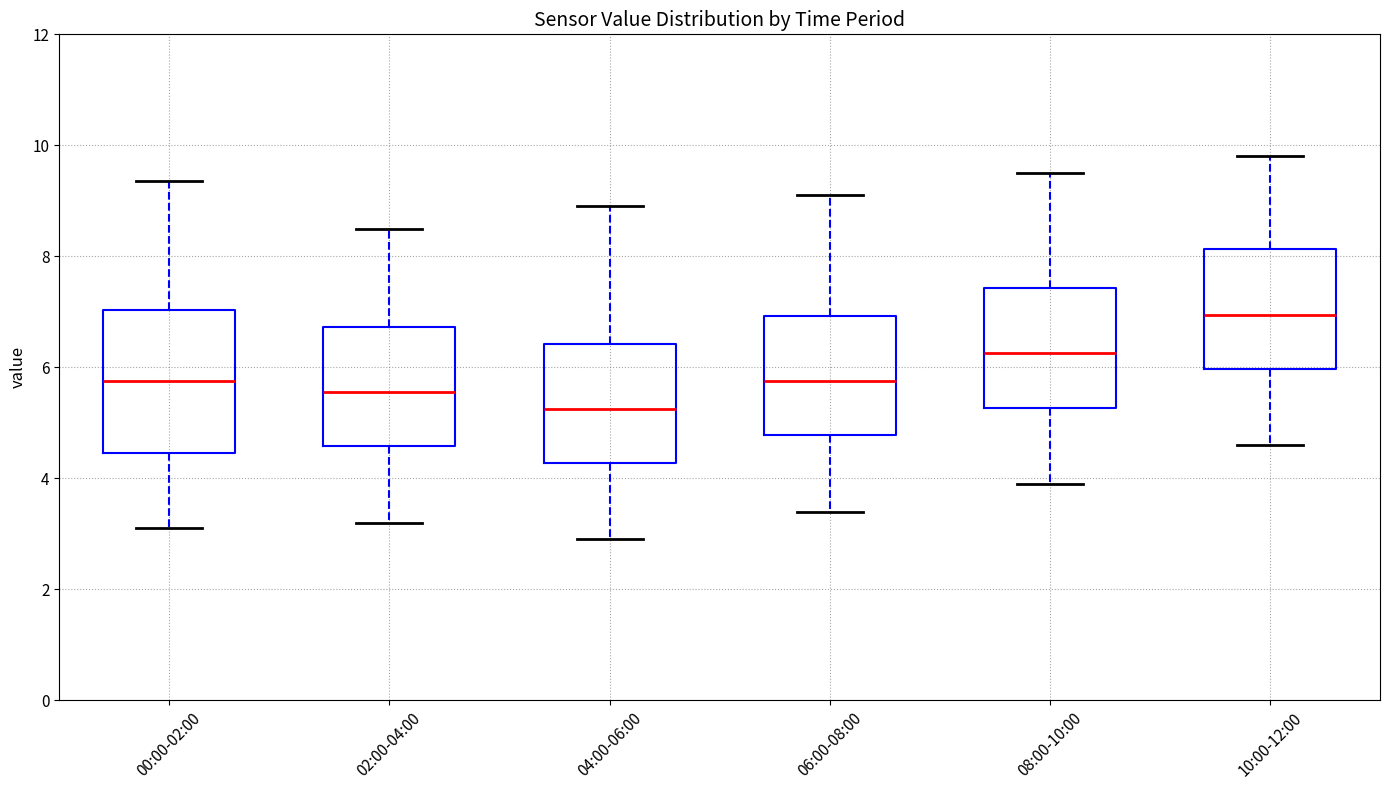

Reading left to right, transcribe this box plot: for each box, give where its median line is, the range the box spans, and where its two whiskers end, as read against the y-axis. The values are not printed on the chart, so give them approximately, as read against the axis.

00:00-02:00: median 5.8, box 4.4 to 7.0, whiskers 3.2 to 9.4
02:00-04:00: median 5.6, box 4.6 to 6.8, whiskers 3.2 to 8.6
04:00-06:00: median 5.2, box 4.2 to 6.4, whiskers 3.0 to 9.0
06:00-08:00: median 5.8, box 4.8 to 7.0, whiskers 3.4 to 9.2
08:00-10:00: median 6.2, box 5.2 to 7.4, whiskers 4.0 to 9.6
10:00-12:00: median 7.0, box 6.0 to 8.2, whiskers 4.6 to 9.8